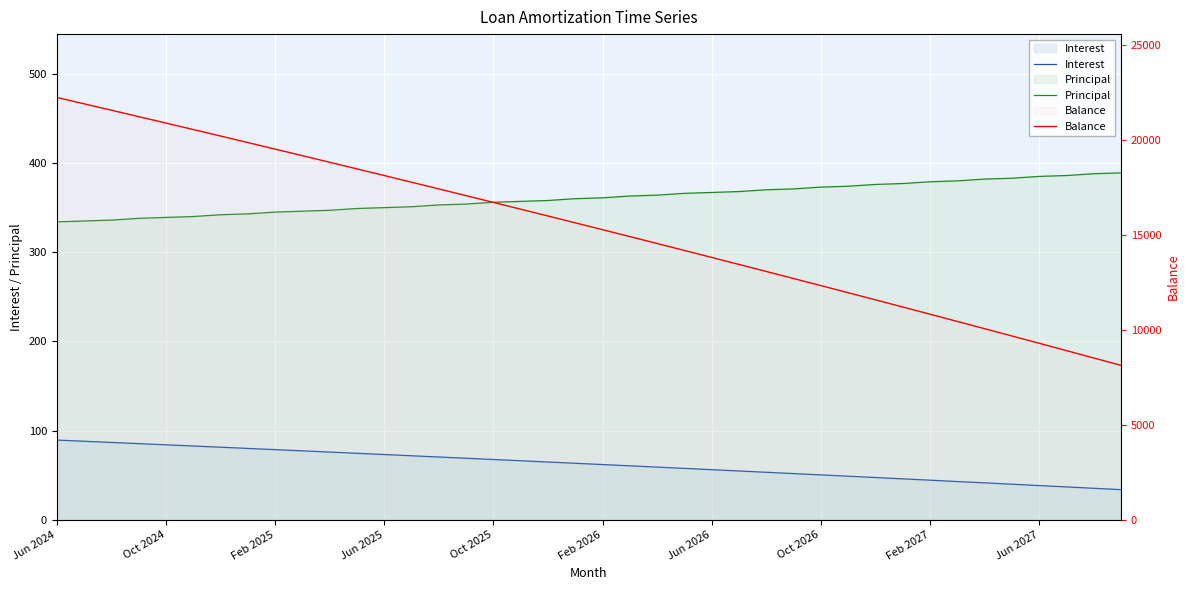

Which has a higher value, 39 or 14?

14